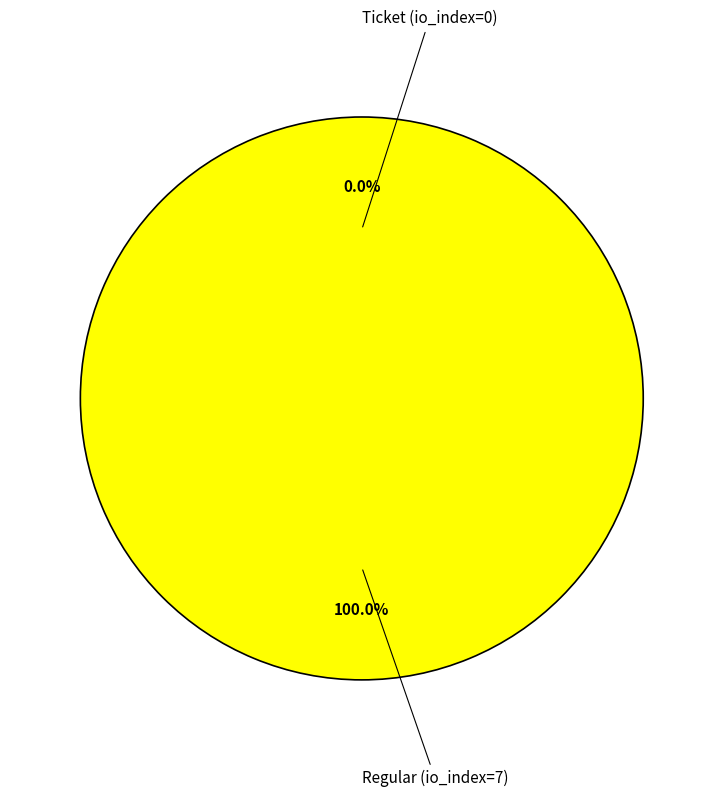

Which slice is the smallest?

Ticket (io_index=0)